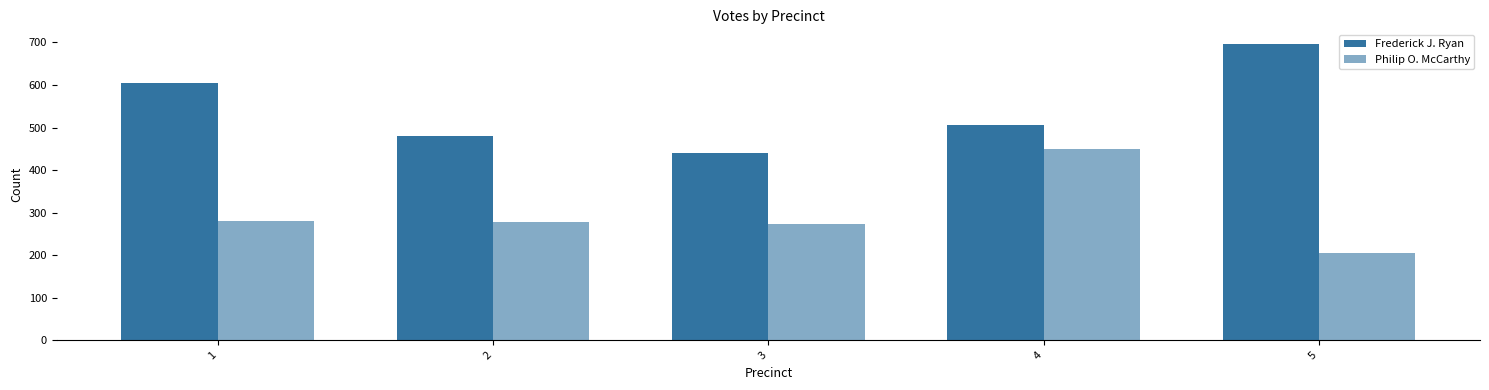

List the labels in order of Philip O. McCarthy value, largest first.

4, 1, 2, 3, 5